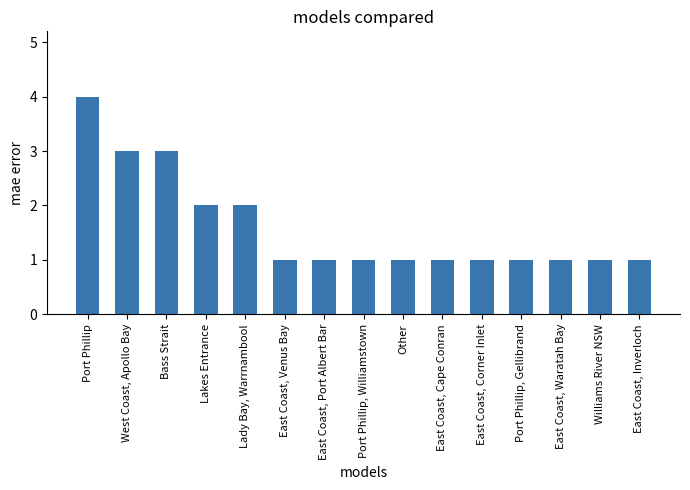

What is the difference between the values at Bass Strait and Port Phillip, Gellibrand?

2